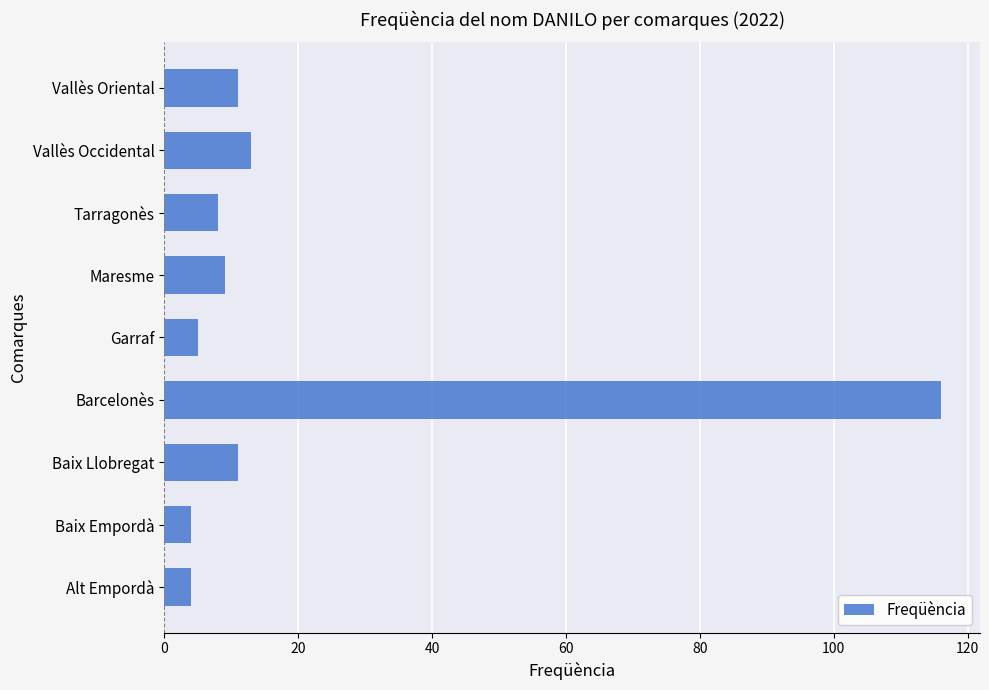

Reading bottom to top, list all the values displayed in this chart.

4	4	11	116	5	9	8	13	11